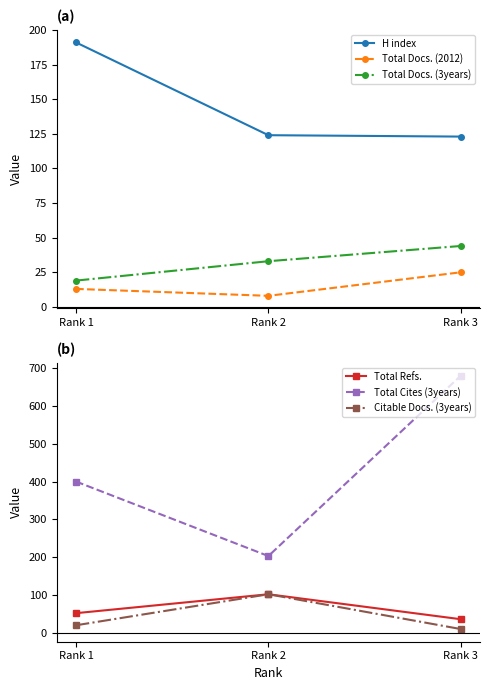

How many categories are shown in the chart?

3